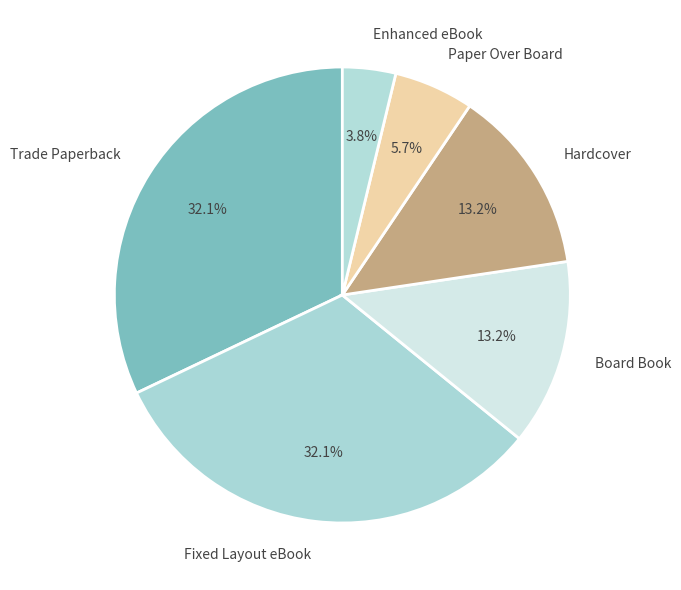

Is the sum of Enhanced eBook and Hardcover greater than half?

No